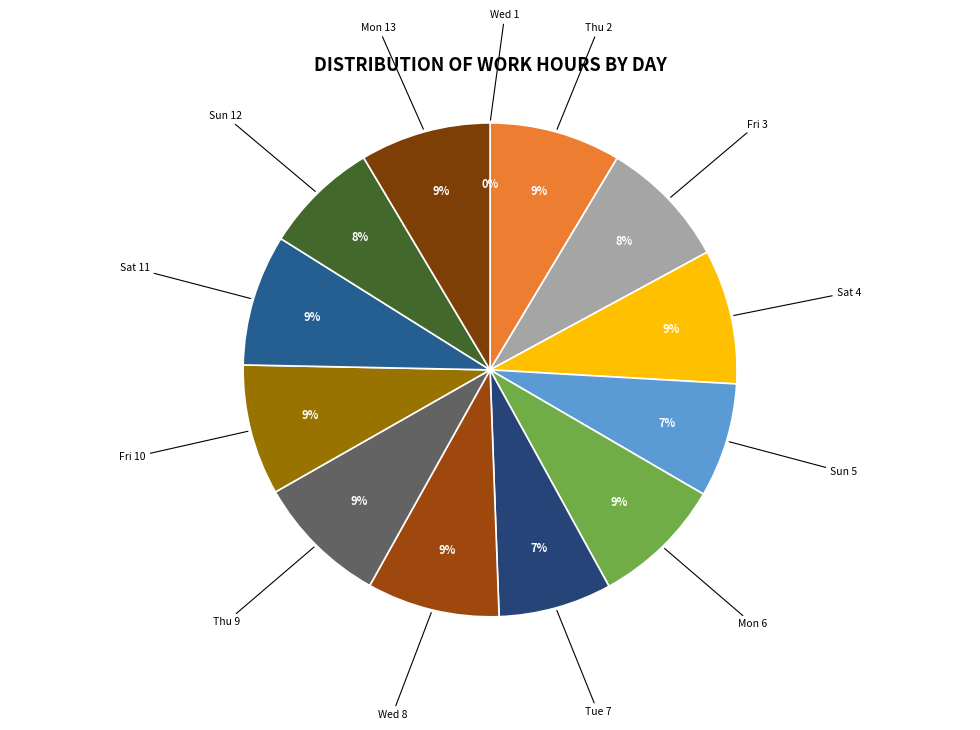

What is the largest slice in the pie chart?

Sat 4